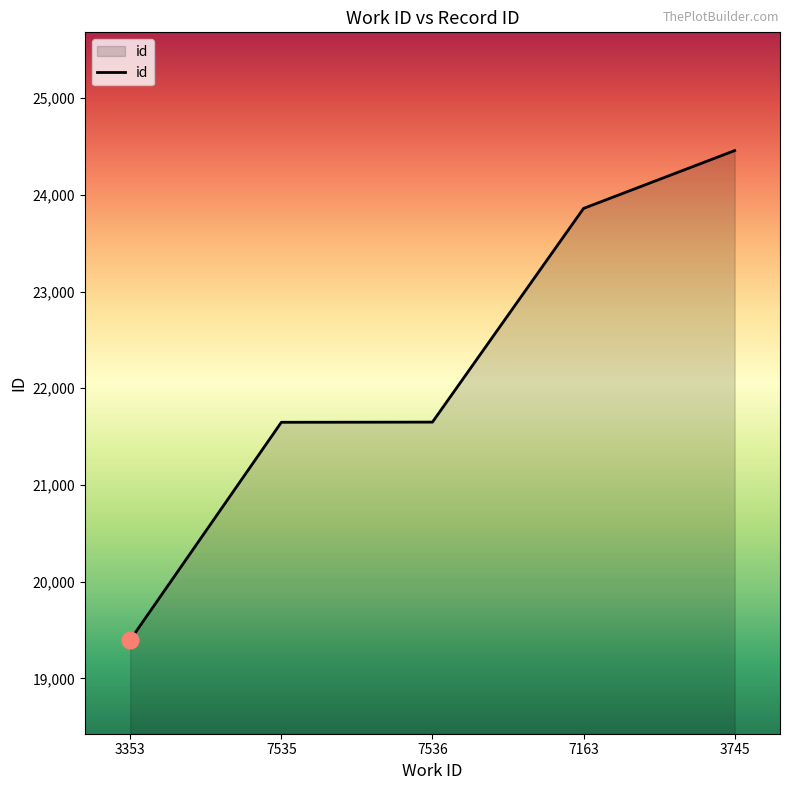

What is the change in value from 7535 to 3745?

+2810